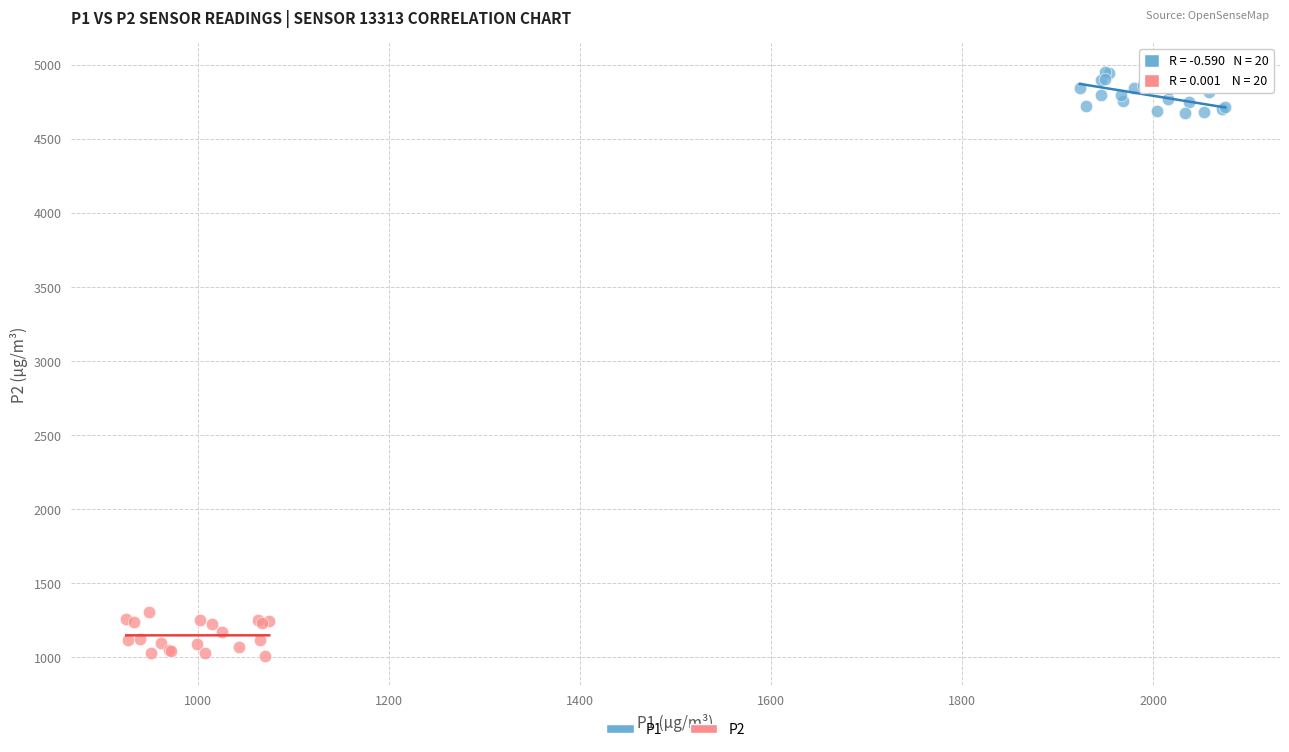

Which series reaches the maximum Y coordinate?

P1